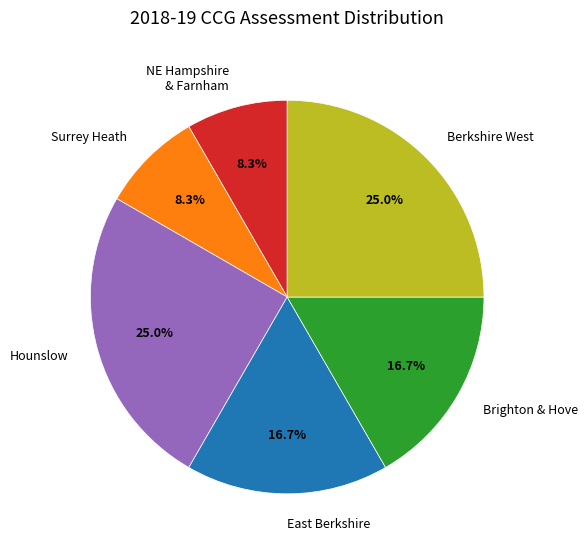

Is there any slice that represents more than half of the pie?

No